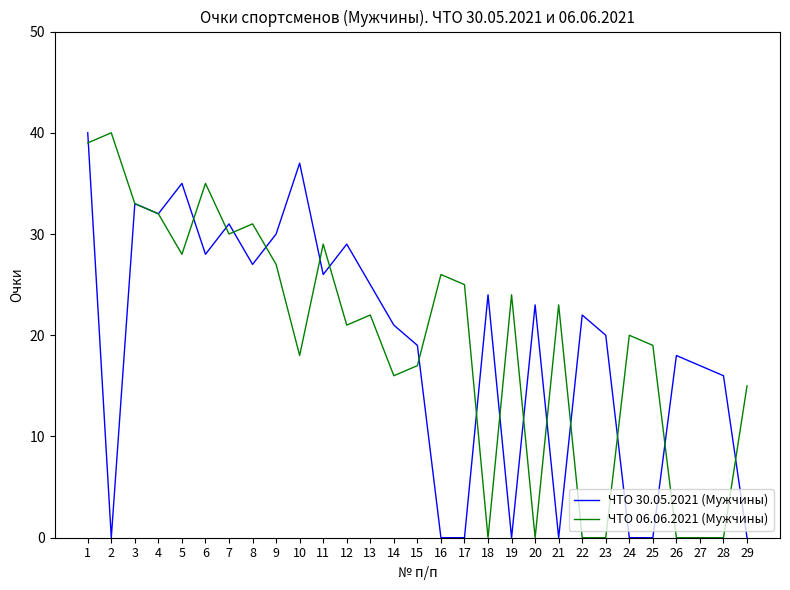

The ЧТО 06.06.2021 (Мужчины) series shows 53 at 3. True or false?

False